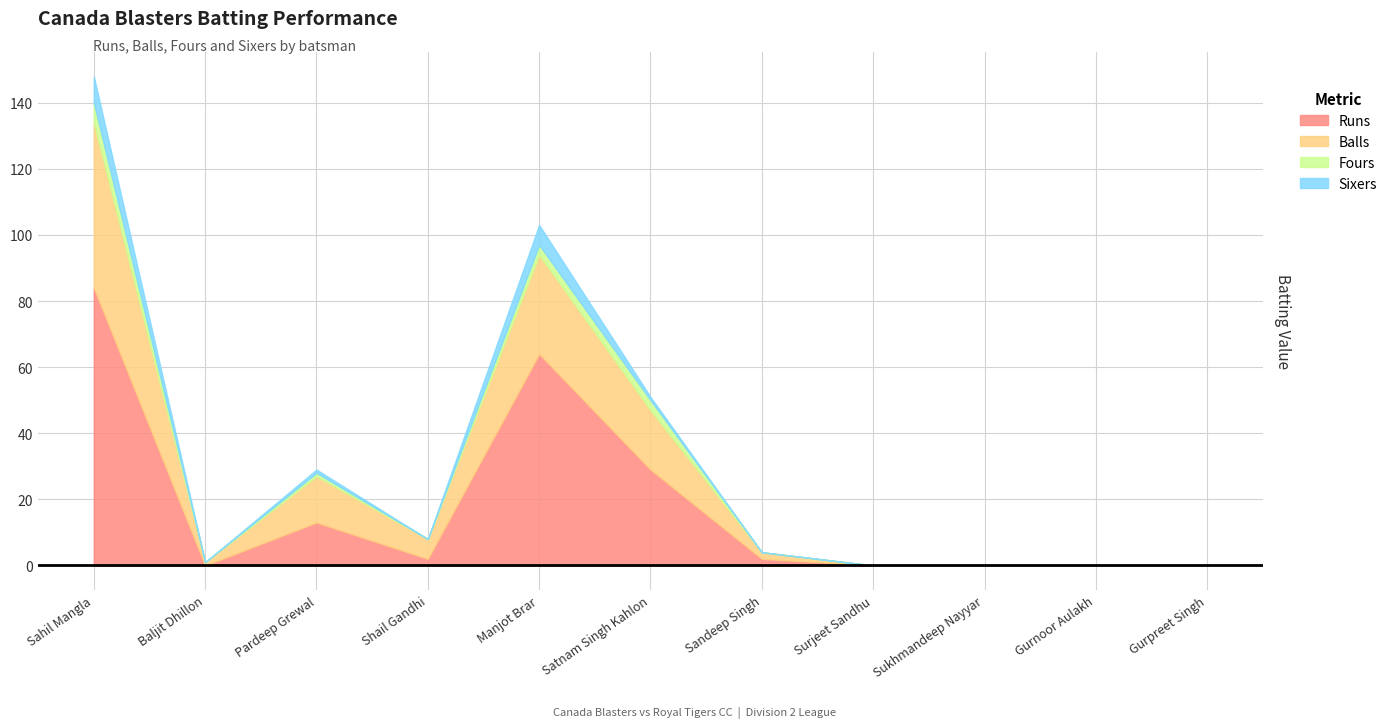

What position from the left is Gurpreet Singh?

11